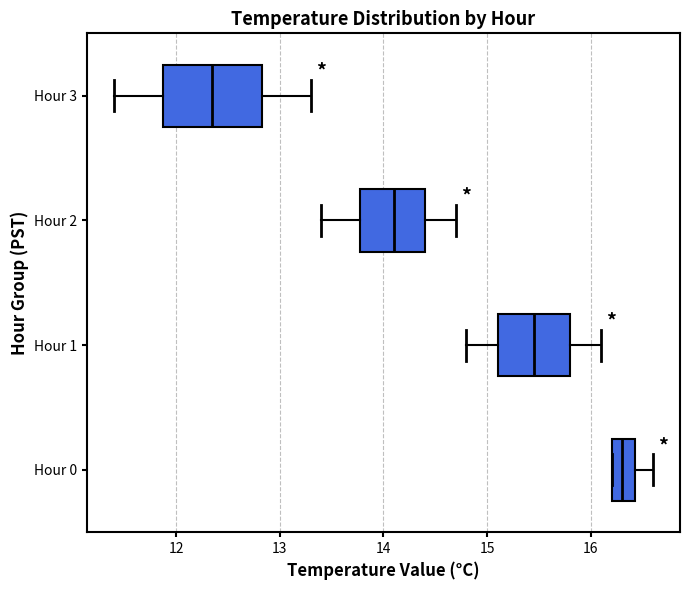

Which box is the widest, from its left edge to its right edge?

Hour 3